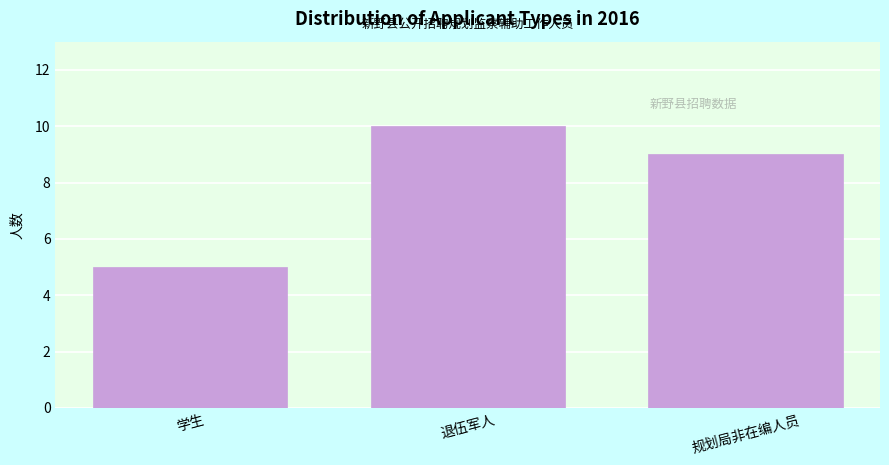

Reading left to right, extract all data points from this chart.

学生=5	退伍军人=10	规划局非在编人员=9